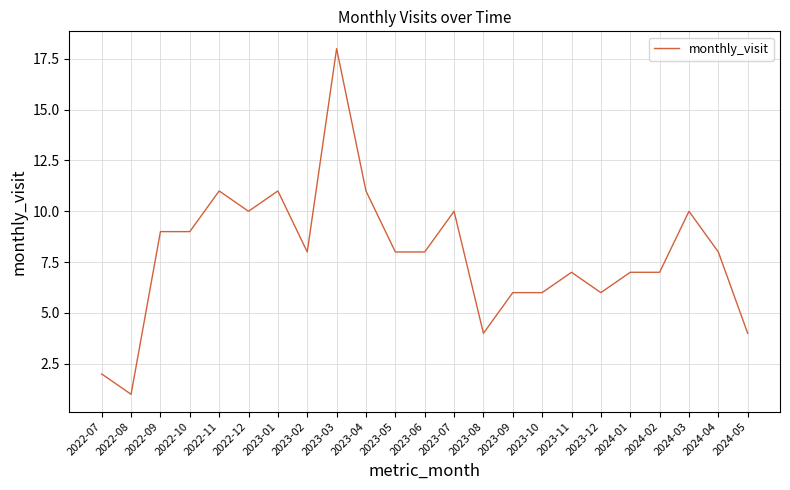

Reading left to right, list all the values displayed in this chart.

2	1	9	9	11	10	11	8	18	11	8	8	10	4	6	6	7	6	7	7	10	8	4